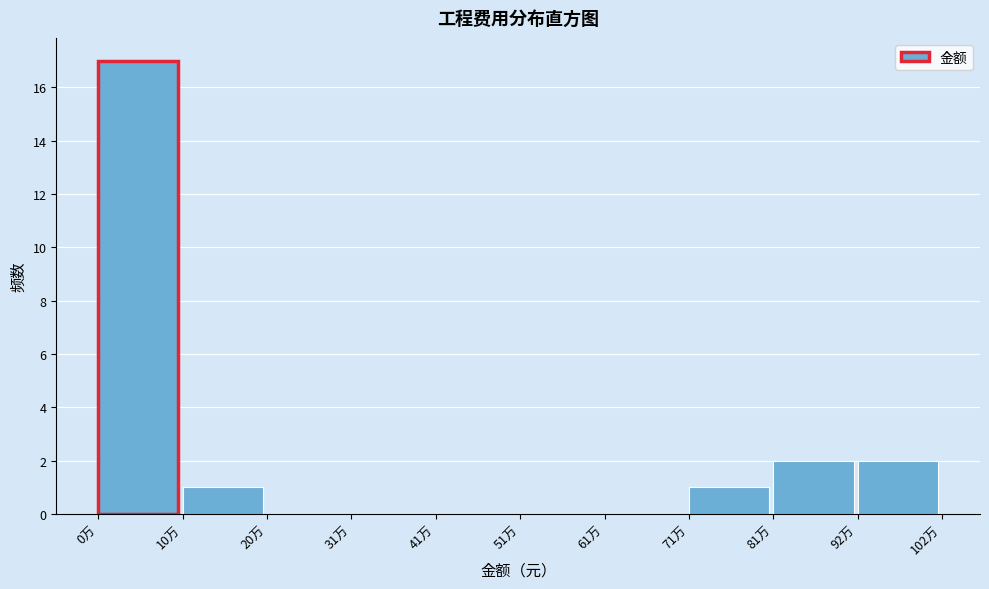

Reading left to right, what are all the values shown in this chart?

0万=17	10万=1	20万=0	31万=0	41万=0	51万=0	61万=0	71万=1	81万=2	92万=2